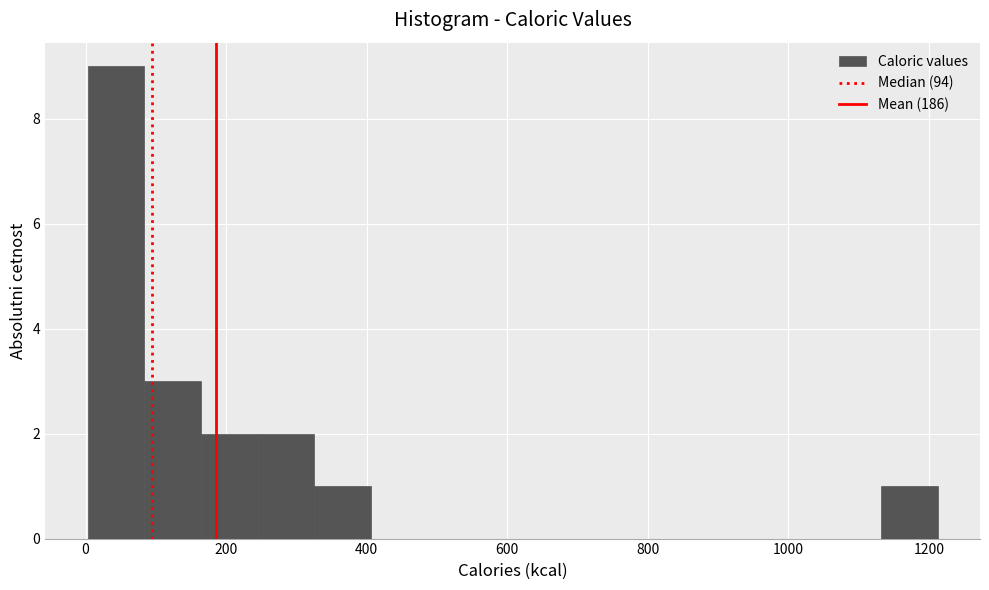

Reading left to right, list every bar in this chart as the range it spans on the x-axis followed by its height. Neither the bar edges nor the heights are printed on the chart, so give them approximately, as read against the axes.

0 to 80: 9
80 to 160: 3
160 to 240: 2
240 to 320: 2
320 to 400: 1
400 to 480: 0
480 to 560: 0
560 to 640: 0
640 to 720: 0
720 to 800: 0
800 to 880: 0
880 to 980: 0
980 to 1060: 0
1060 to 1140: 0
1140 to 1220: 1